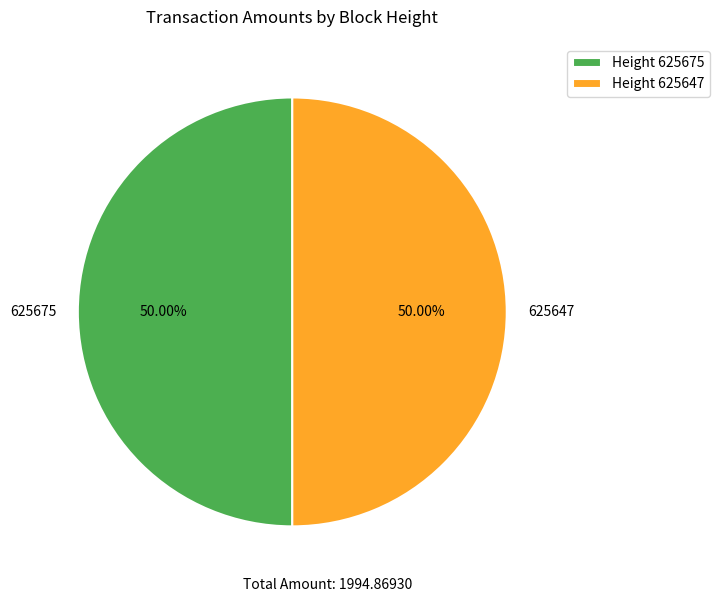

What percentage do 625675 and 625647 together represent?

100.0%